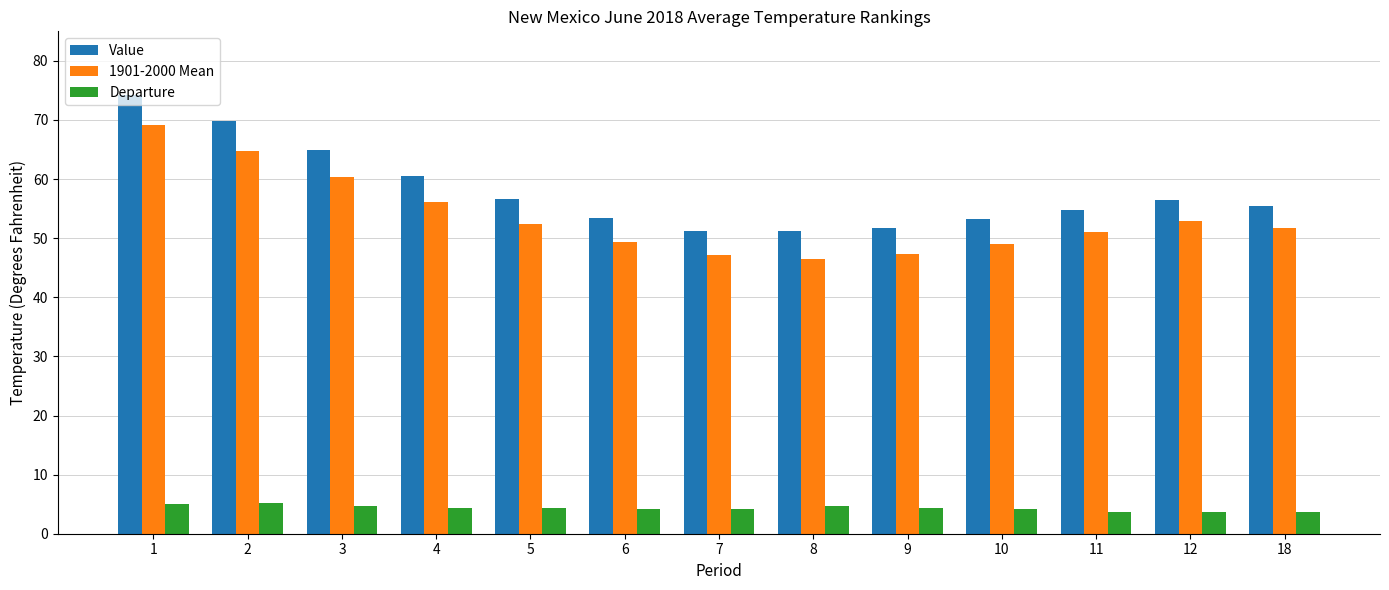

What is the smallest value displayed?

3.6